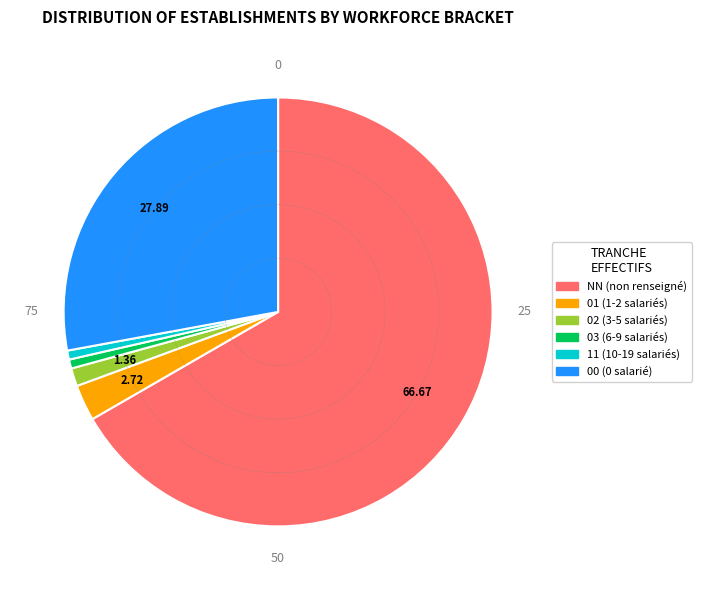

Combined, do 00 and 03 account for over 50%?

No